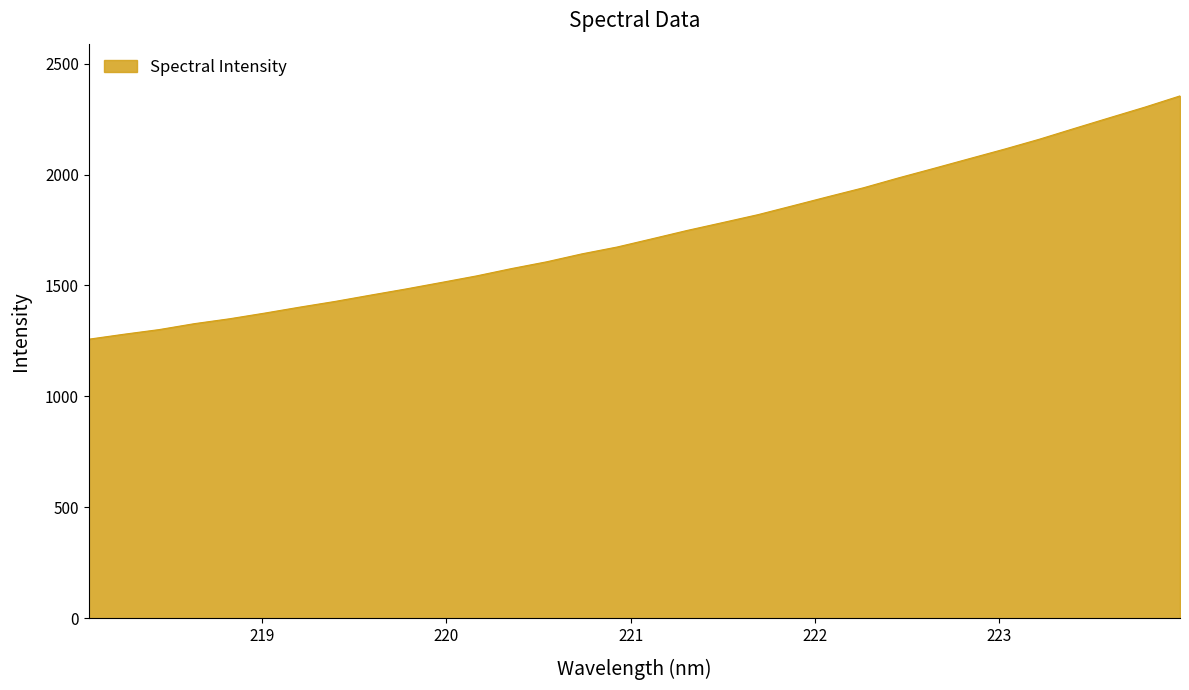

What is the greatest value displayed?

2354.5